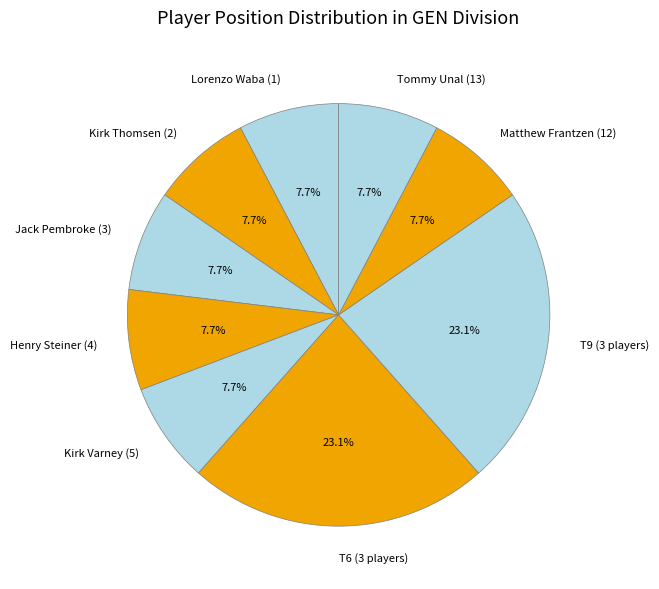

Is there a majority slice in this chart?

No